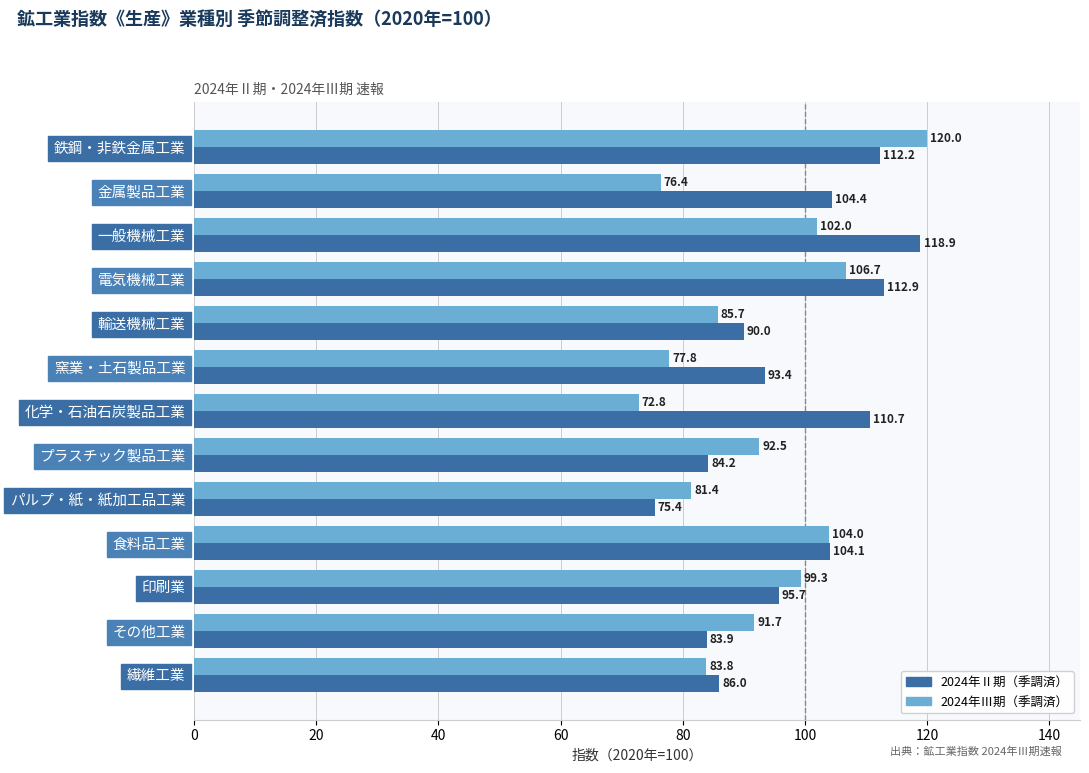

Is the value of 2024年Ⅱ期（季調済） at 食料品工業 greater than the value of 2024年Ⅲ期（季調済） at 繊維工業?

Yes